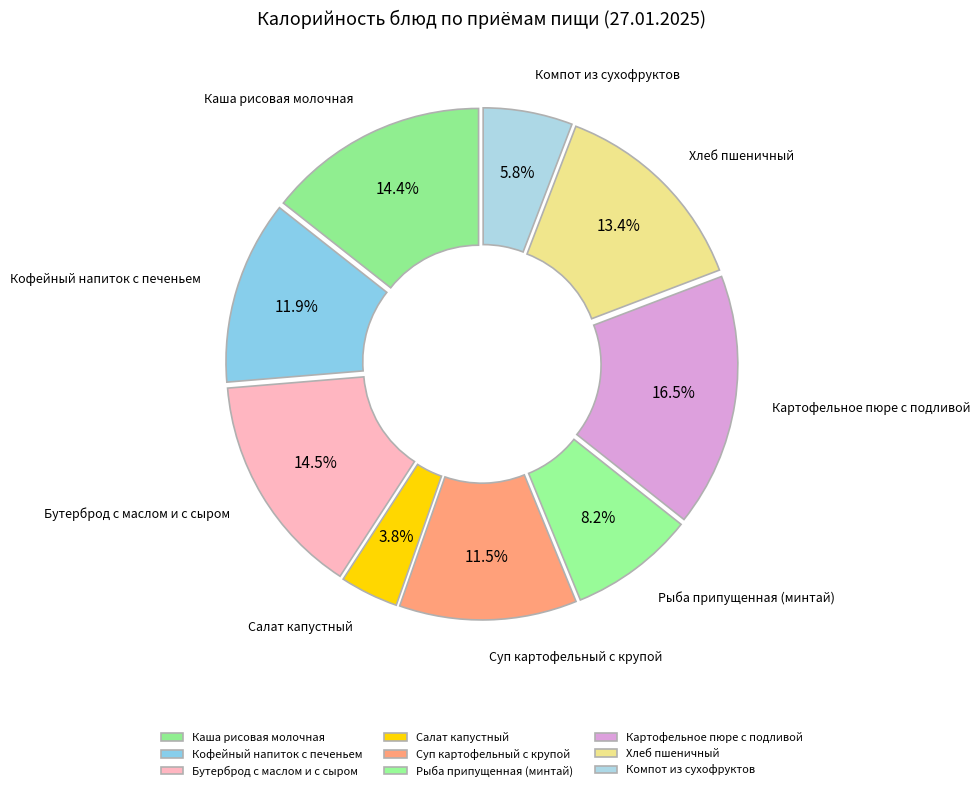

To the nearest percent, what is the combined percentage of Рыба припущенная (минтай) and Бутерброд с маслом и с сыром?

23%